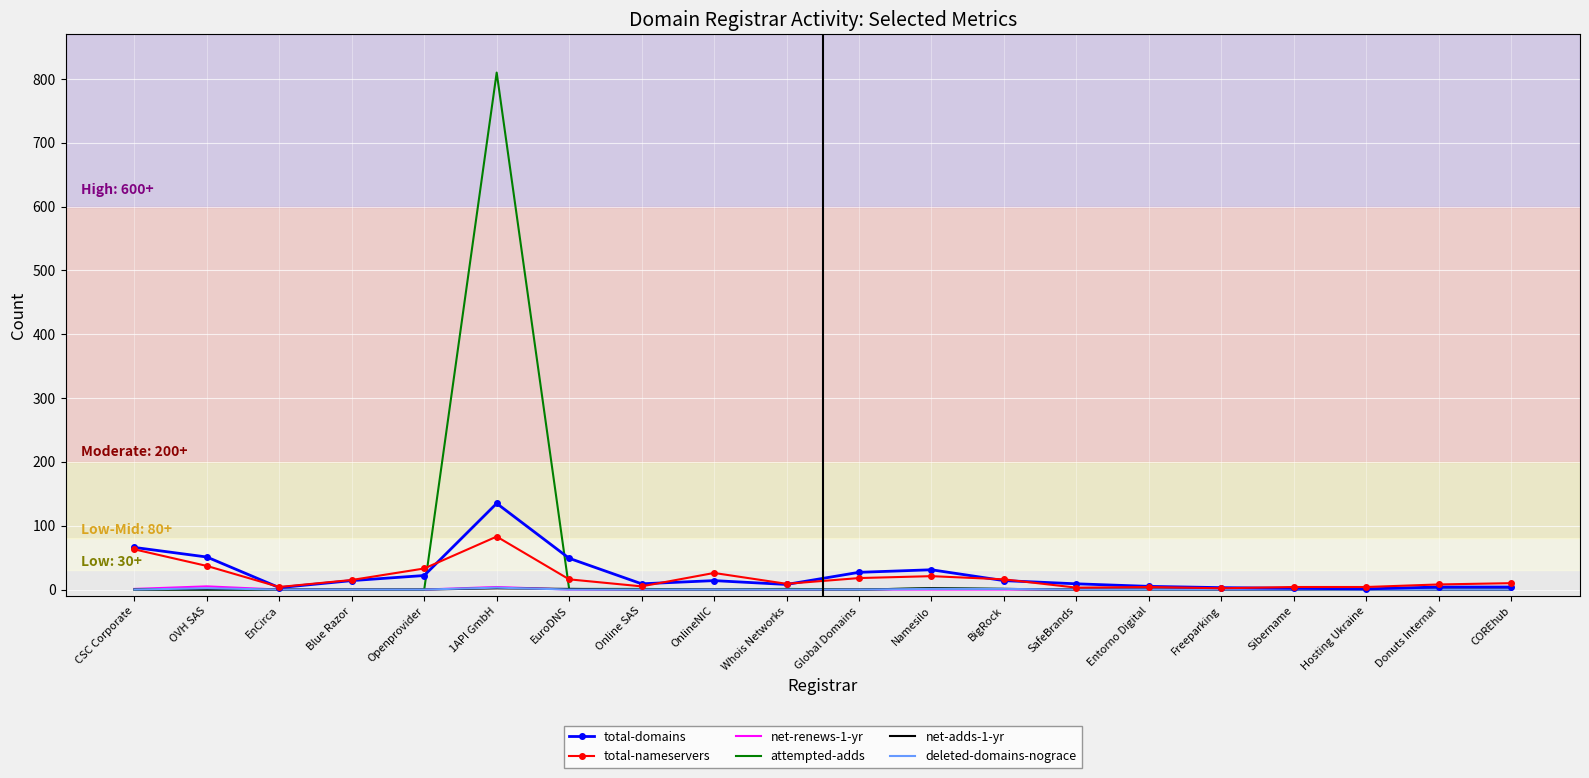

At which category is the sum across all series the highest?

1API GmbH